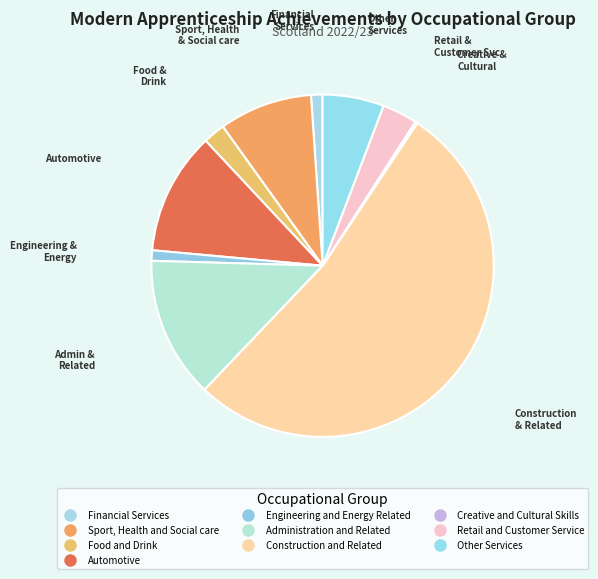

Is there a majority slice in this chart?

Yes